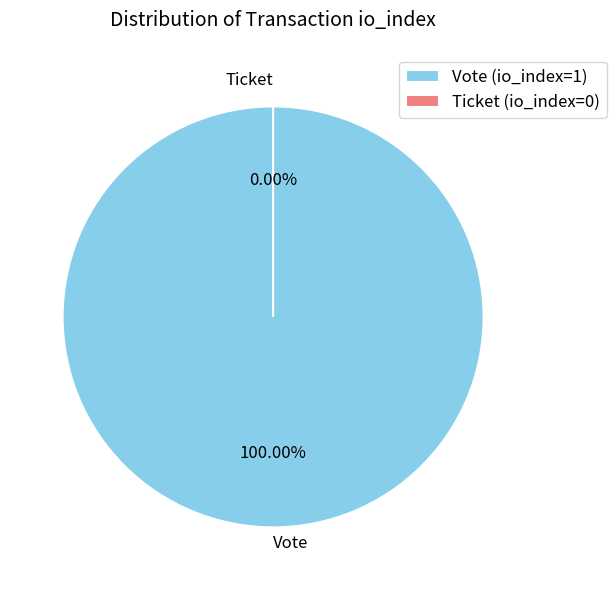

Is Ticket (io_index=0) the majority of the pie?

No